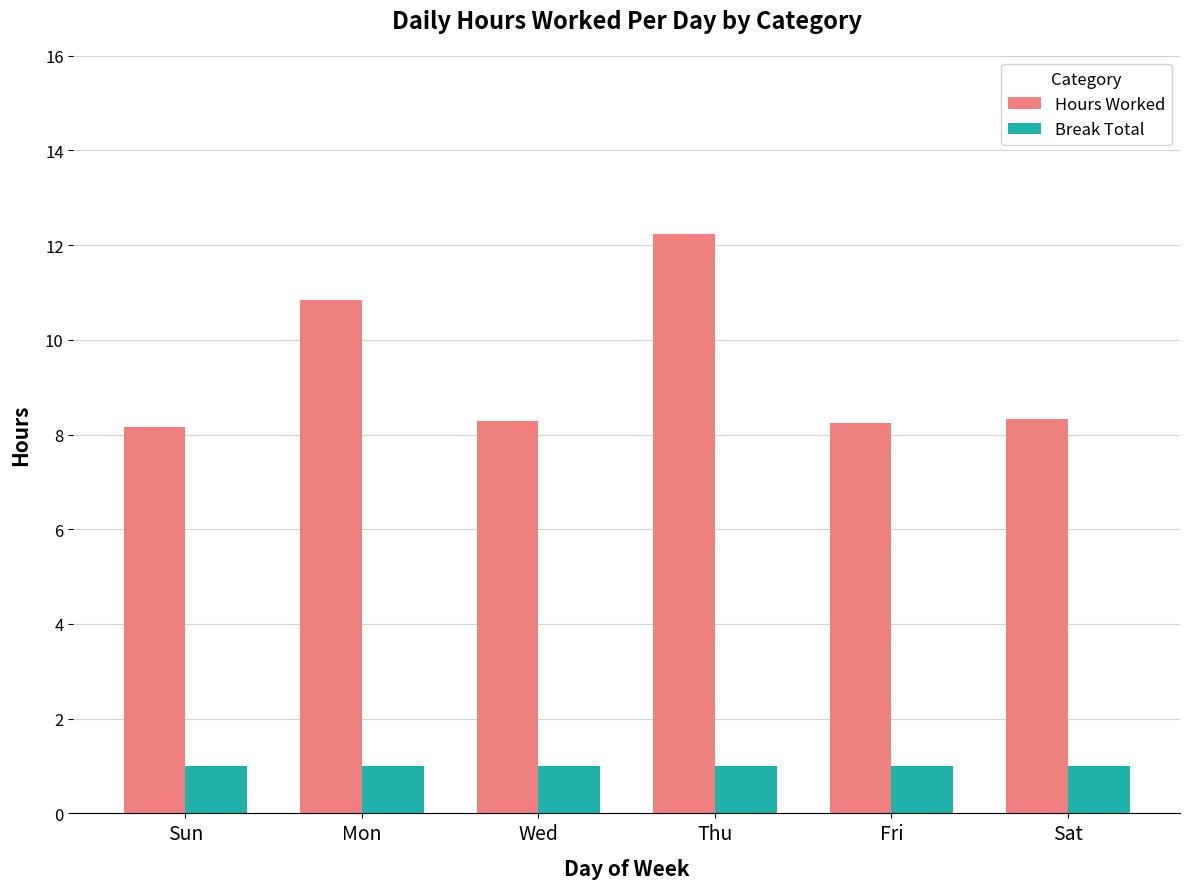

List the series in order of their overall mean, highest first.

Hours Worked, Break Total